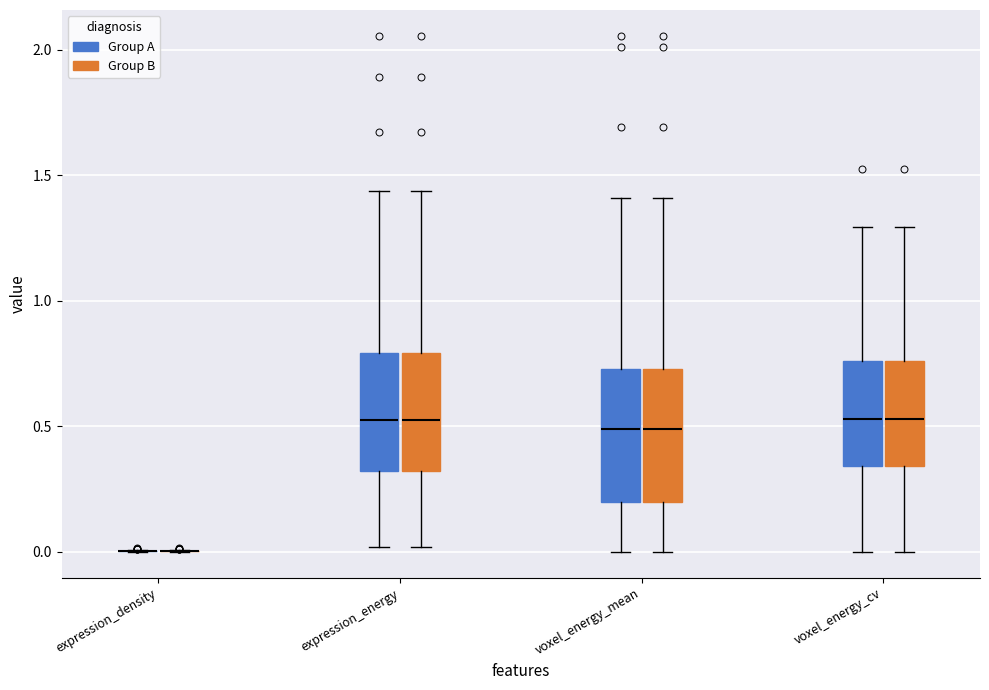

Reading left to right, transcribe this box plot: for each box, give where its median line is, the range the box spans, and where its two whiskers end, as read against the y-axis. The values are not printed on the chart, so give them approximately, as read against the axis.

expression_density (Group A): box collapsed to a line at 0.00, whiskers 0.00 to 0.00
expression_density (Group B): box collapsed to a line at 0.00, whiskers 0.00 to 0.00
expression_energy (Group A): median 0.50, box 0.30 to 0.80, whiskers 0.00 to 1.45
expression_energy (Group B): median 0.50, box 0.30 to 0.80, whiskers 0.00 to 1.45
voxel_energy_mean (Group A): median 0.50, box 0.20 to 0.75, whiskers 0.00 to 1.40
voxel_energy_mean (Group B): median 0.50, box 0.20 to 0.75, whiskers 0.00 to 1.40
voxel_energy_cv (Group A): median 0.55, box 0.35 to 0.75, whiskers 0.00 to 1.30
voxel_energy_cv (Group B): median 0.55, box 0.35 to 0.75, whiskers 0.00 to 1.30